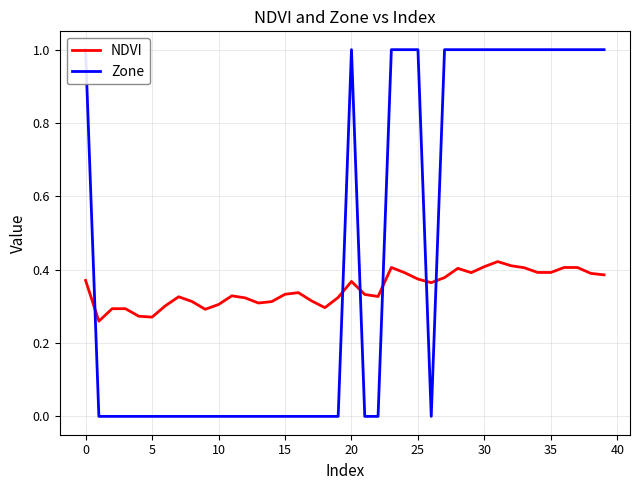

The NDVI series shows 0.1 at 25. True or false?

False